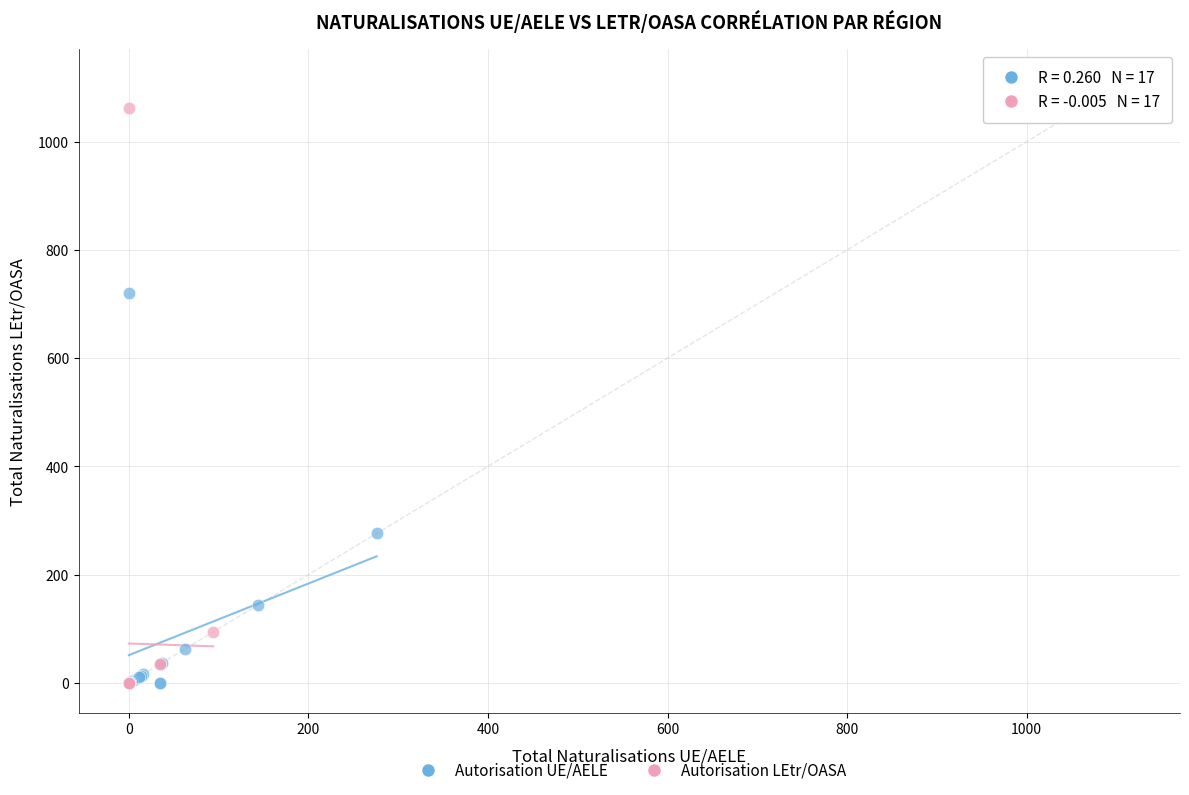

Which series has the widest spread of Y values?

Autorisation LEtr/OASA